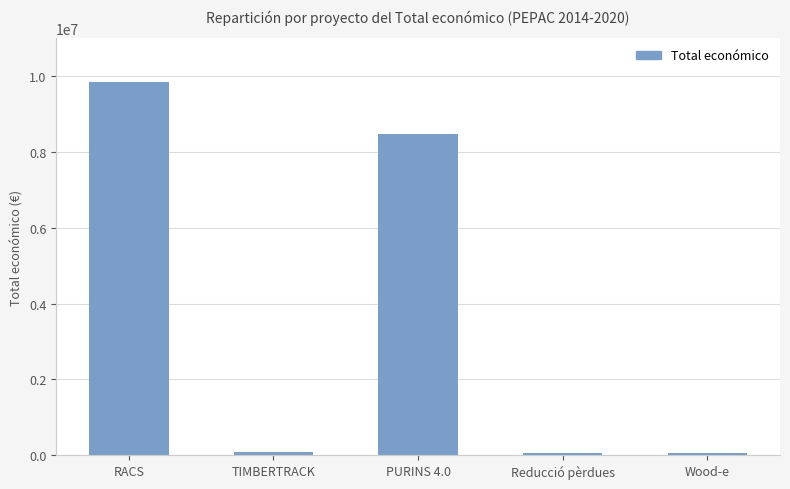

Which label corresponds to the largest value in the chart?

RACS